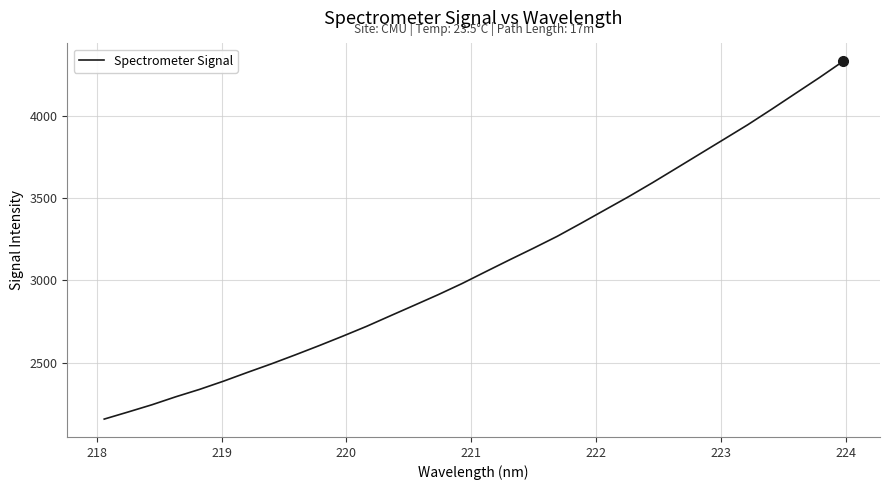

What is the greatest value displayed?

4328.5